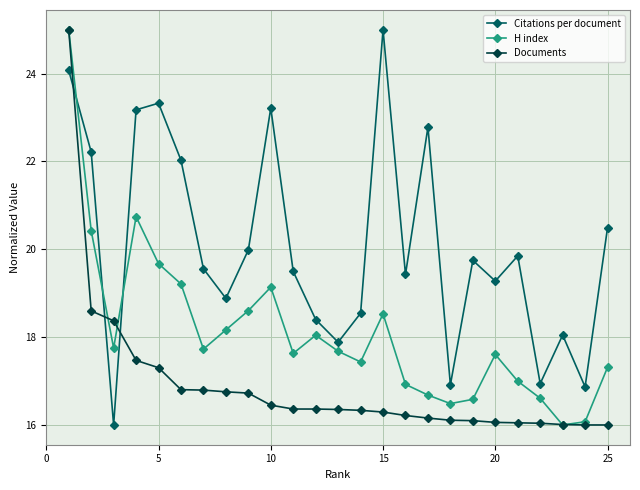

Rank the series by their average value, from lowest to highest.

Documents, H index, Citations per document